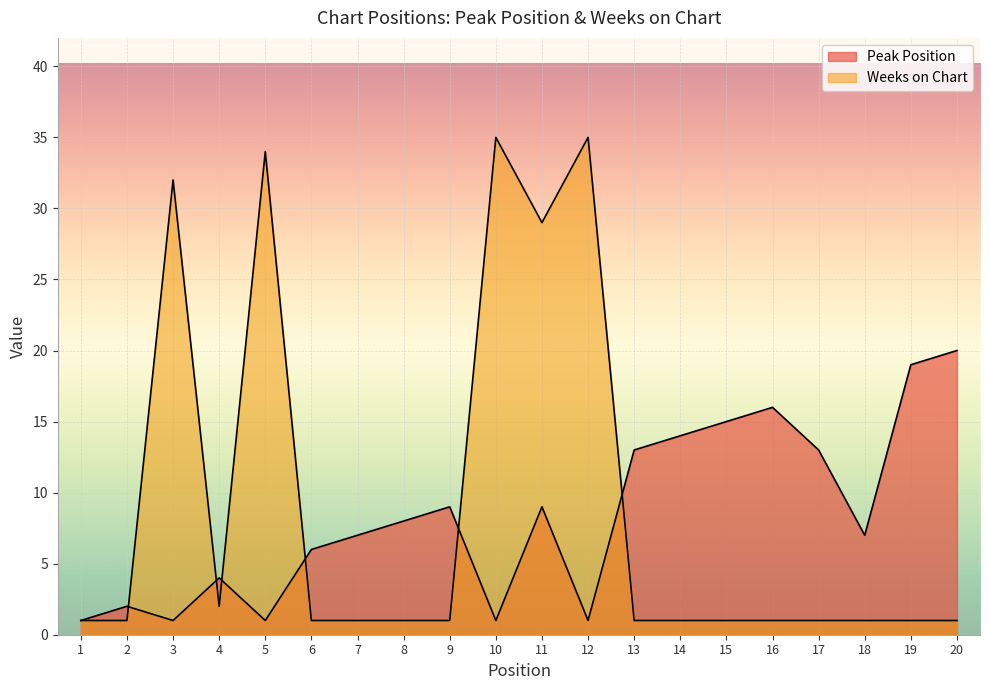

Which has a higher value, 19 or 7?

19